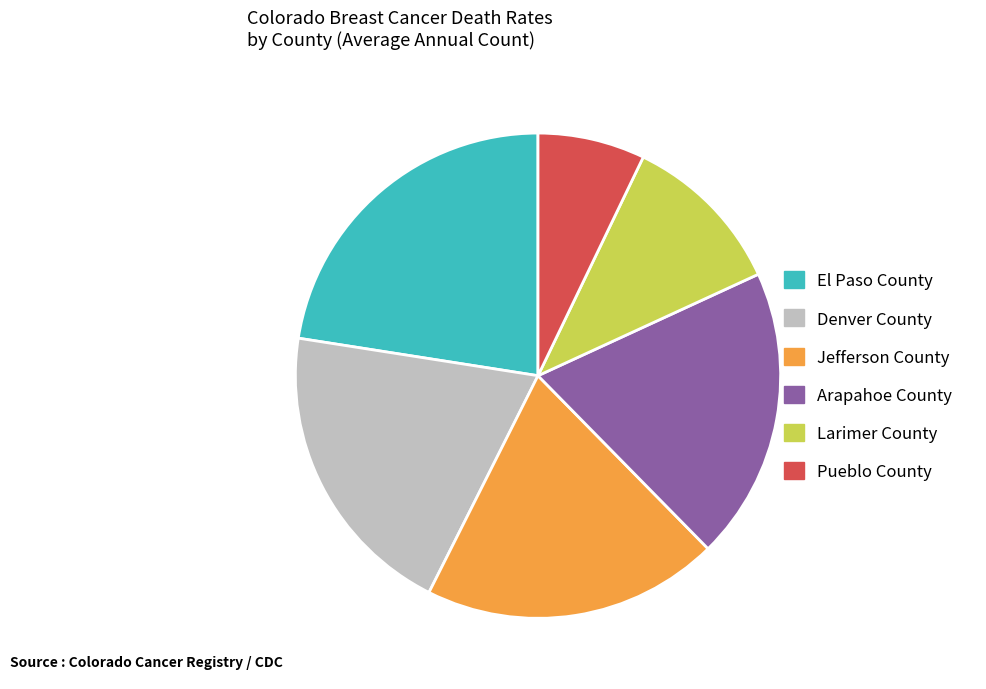

Do Denver County and Larimer County together represent more than half of the pie?

No